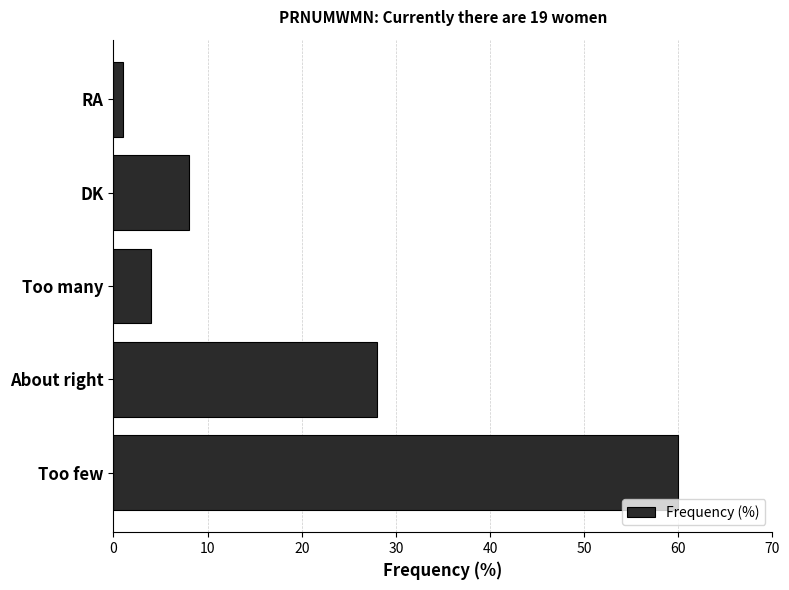

List the labels in order of value, smallest first.

RA, Too many, DK, About right, Too few